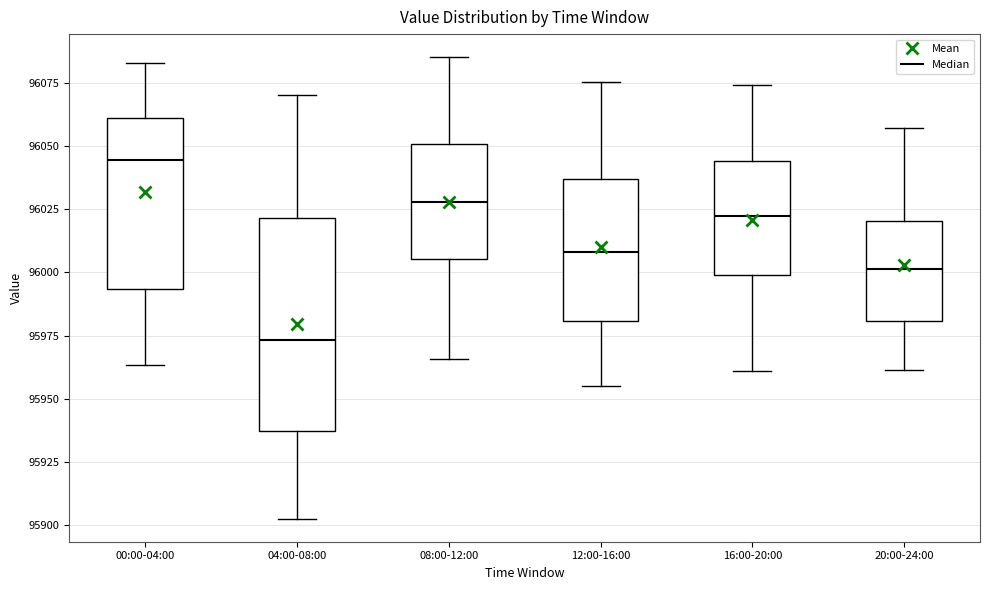

Where is the lower edge of the box for 20:00-24:00 on the y-axis? The values are not printed on the chart, so give them approximately, as read against the axis.

95980